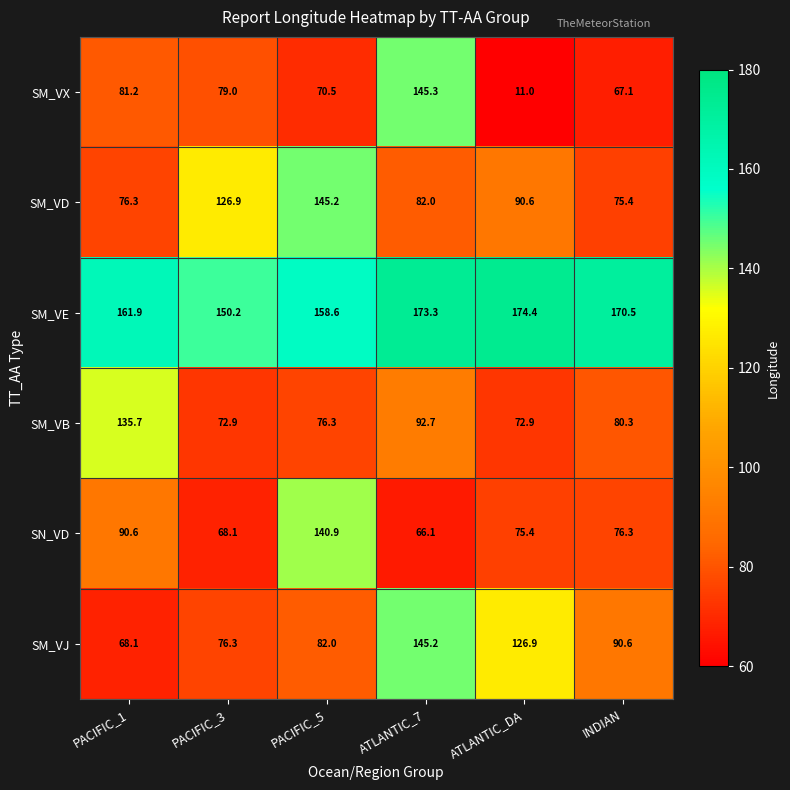

Which series changed the most between ATLANTIC_7 and INDIAN?

SM_VX